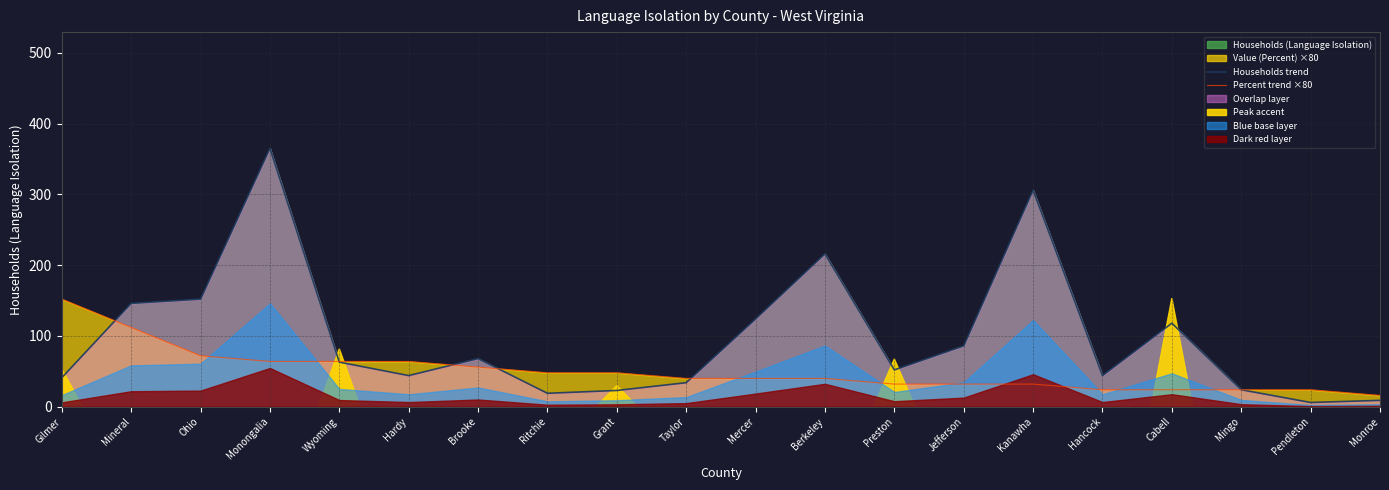

How many intersections are there between Percent trend ×80 and Households trend?

5